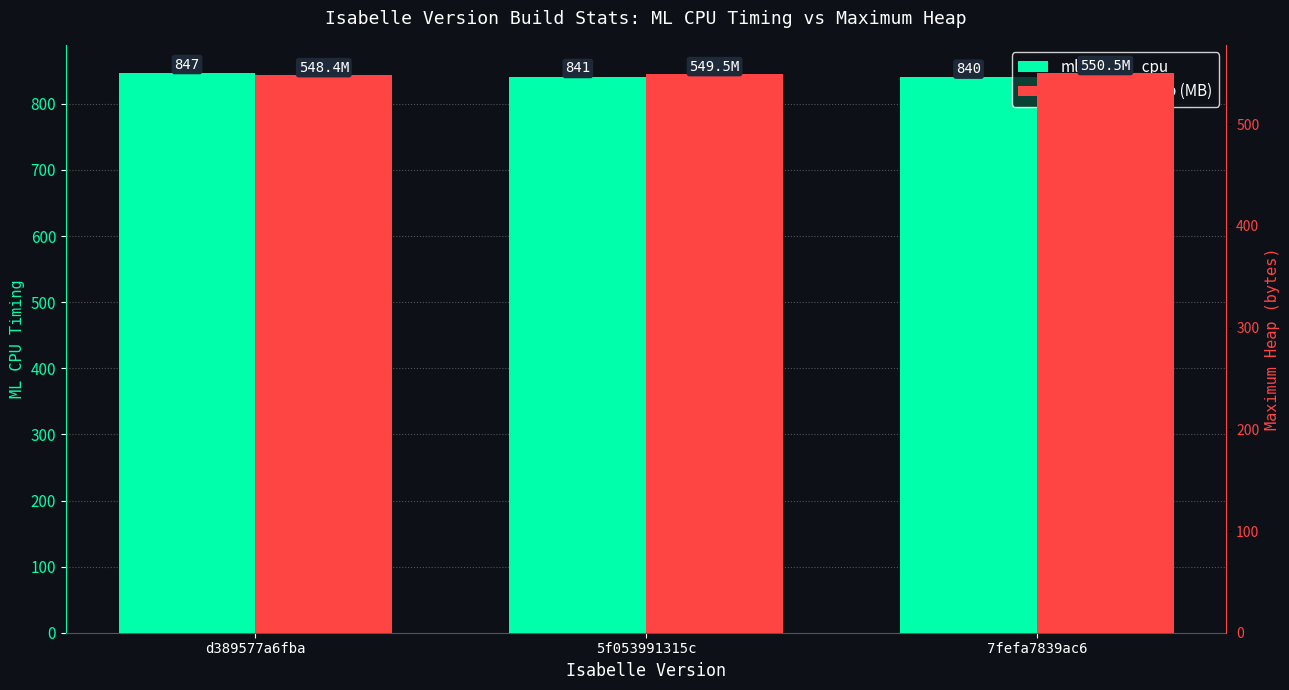

What is the difference between the ml_timing_cpu values at 7fefa7839ac6 and d389577a6fba?

7.0